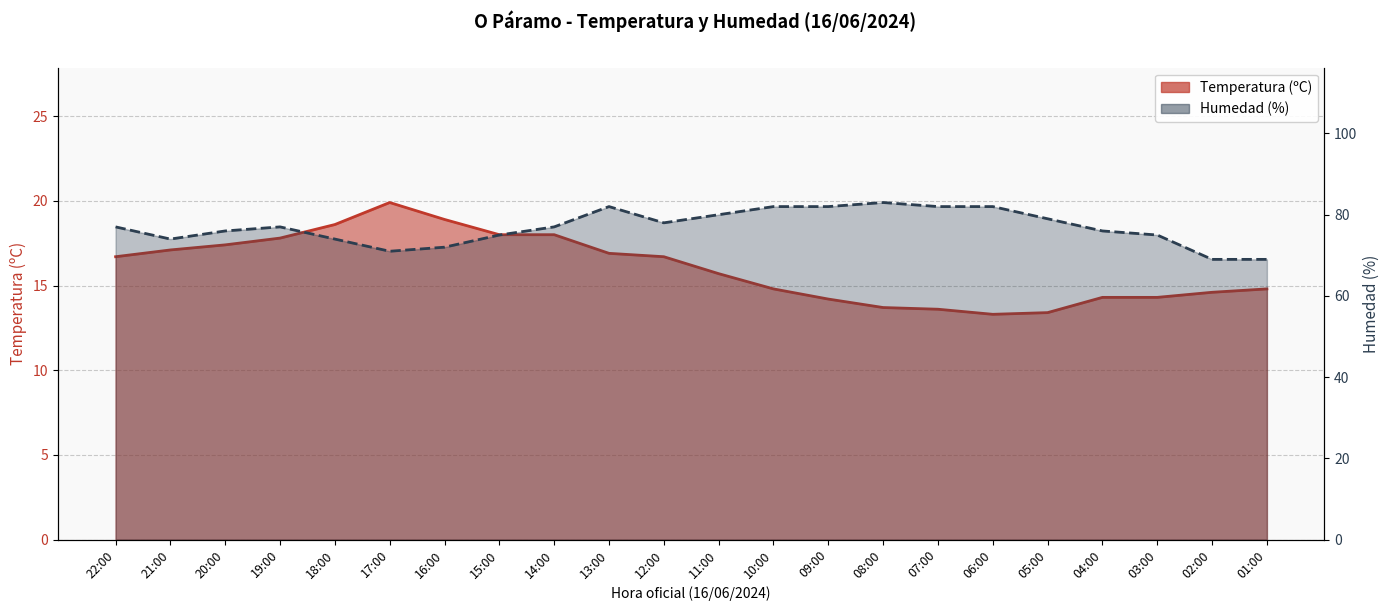

What is the difference between the highest and lowest values at 10:00?

67.2